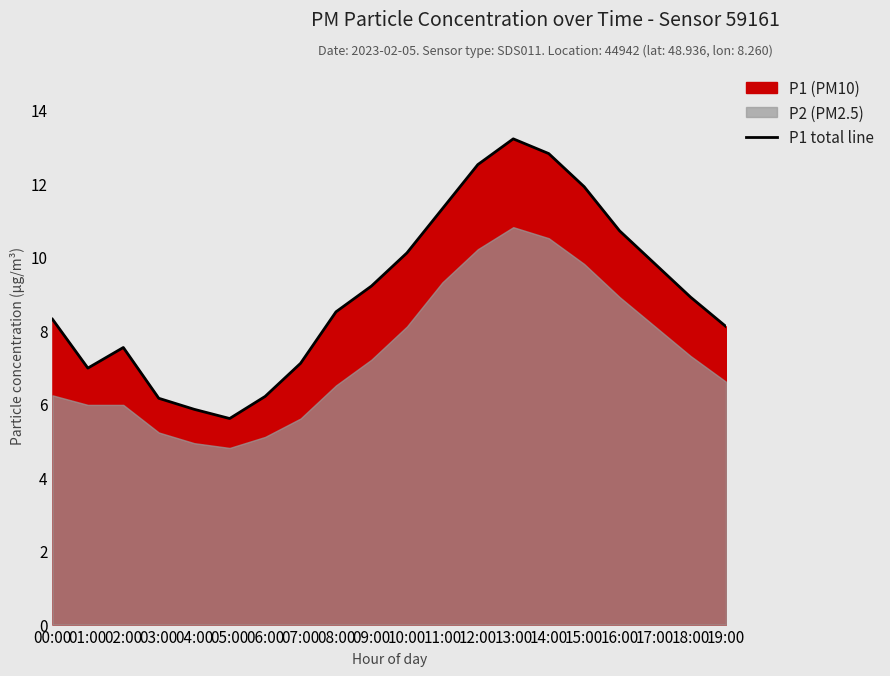

What is the difference between the values at 05:00 and 00:00?

2.7